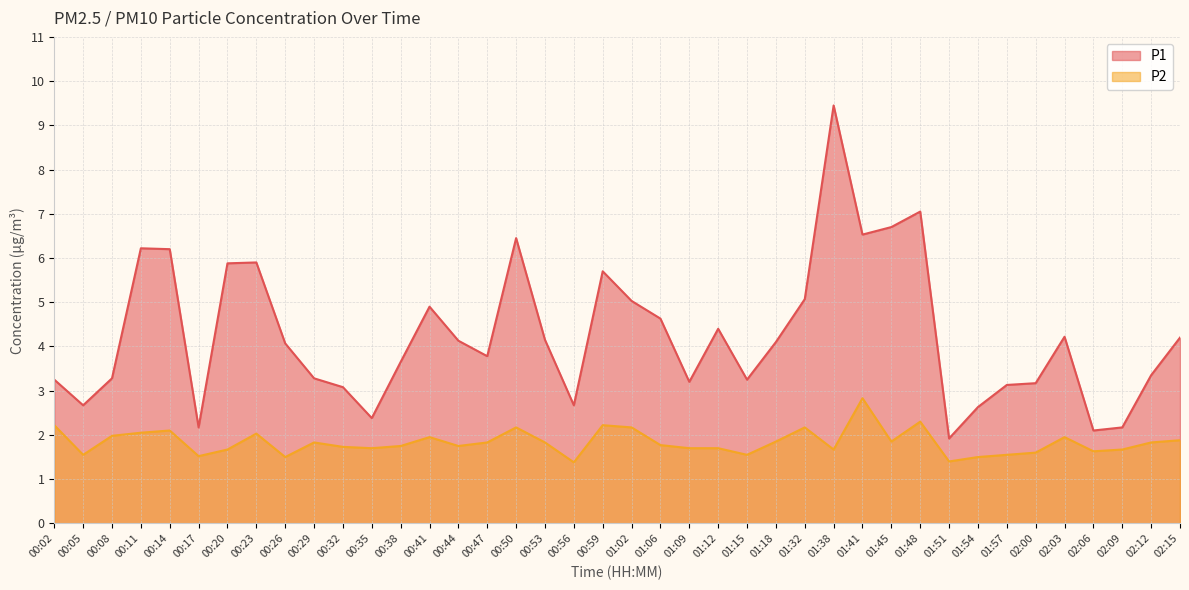

What is the sum of all P2 values?

73.3